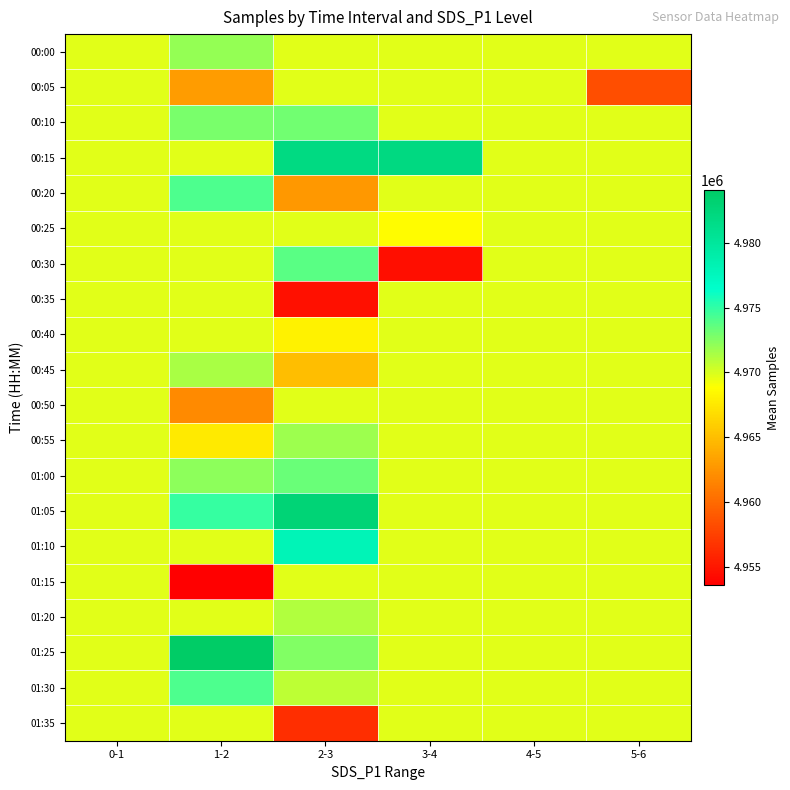

What is the total value across all series at 3-4?

99390053.9